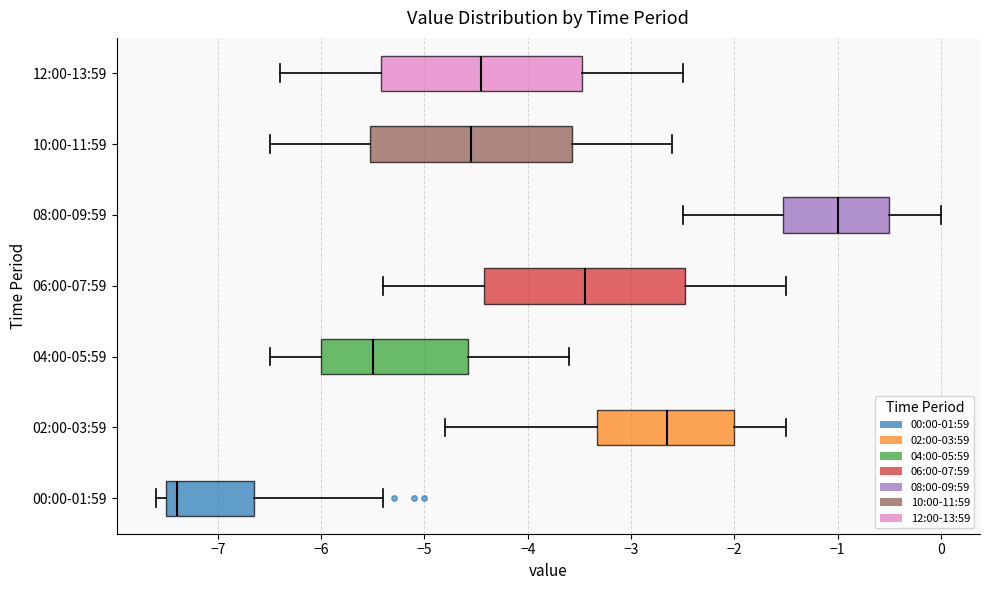

Where is the right edge of the box for 08:00-09:59 on the x-axis? The values are not printed on the chart, so give them approximately, as read against the axis.

-0.5